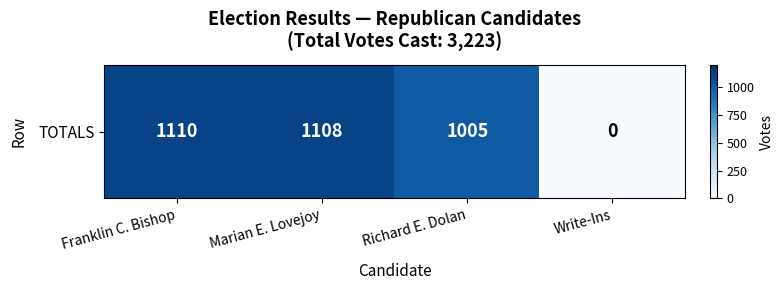

What is the average value?

806